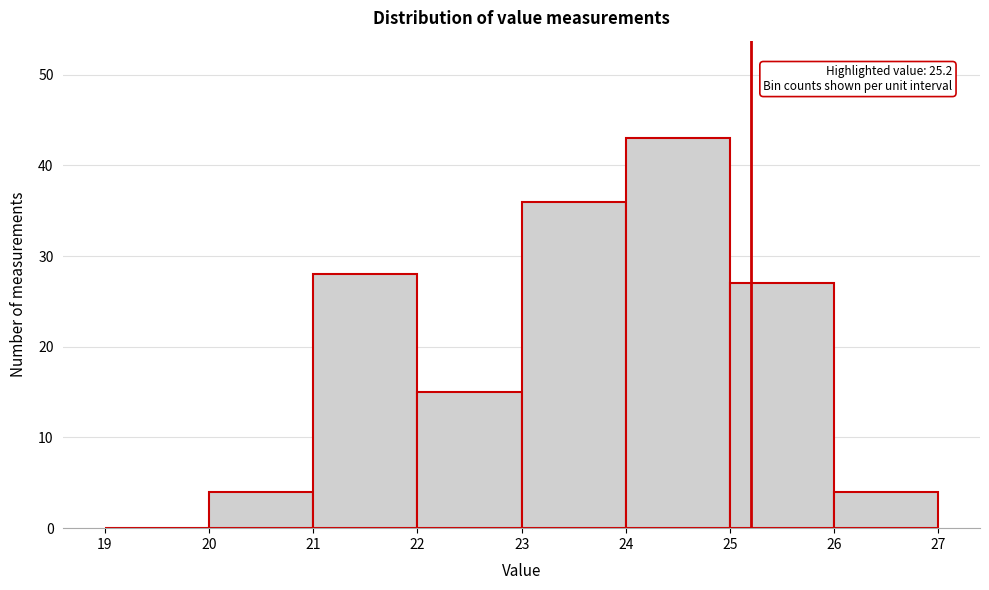

Over which range of the x-axis is the bar tallest?

24 to 25